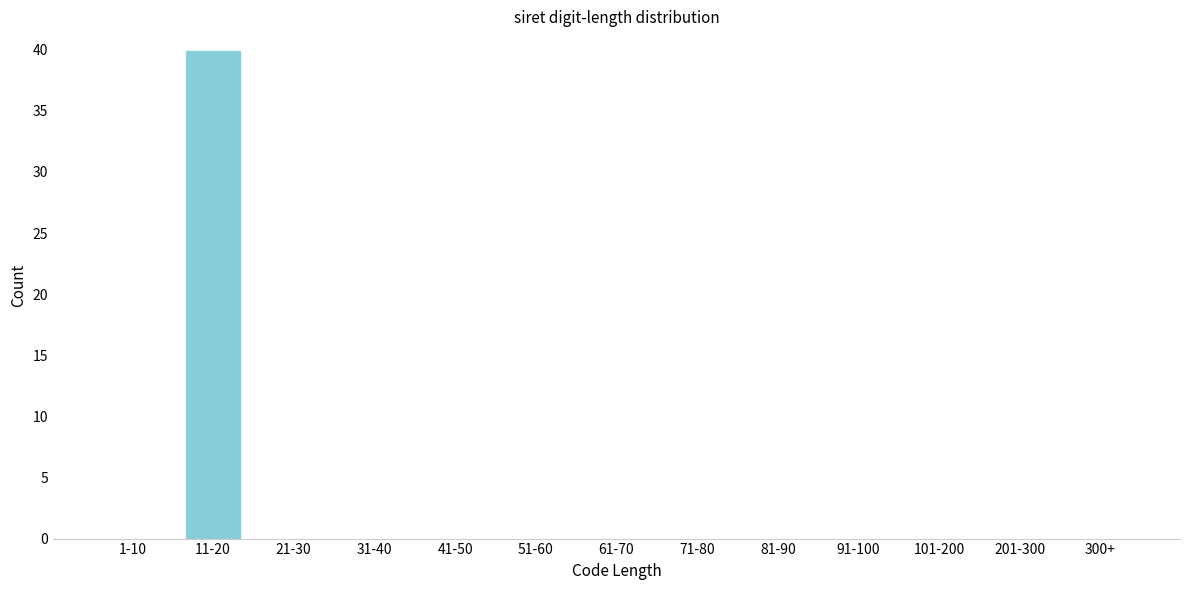

Reading left to right, what are all the values shown in this chart?

1-10=0	11-20=40	21-30=0	31-40=0	41-50=0	51-60=0	61-70=0	71-80=0	81-90=0	91-100=0	101-200=0	201-300=0	300+=0